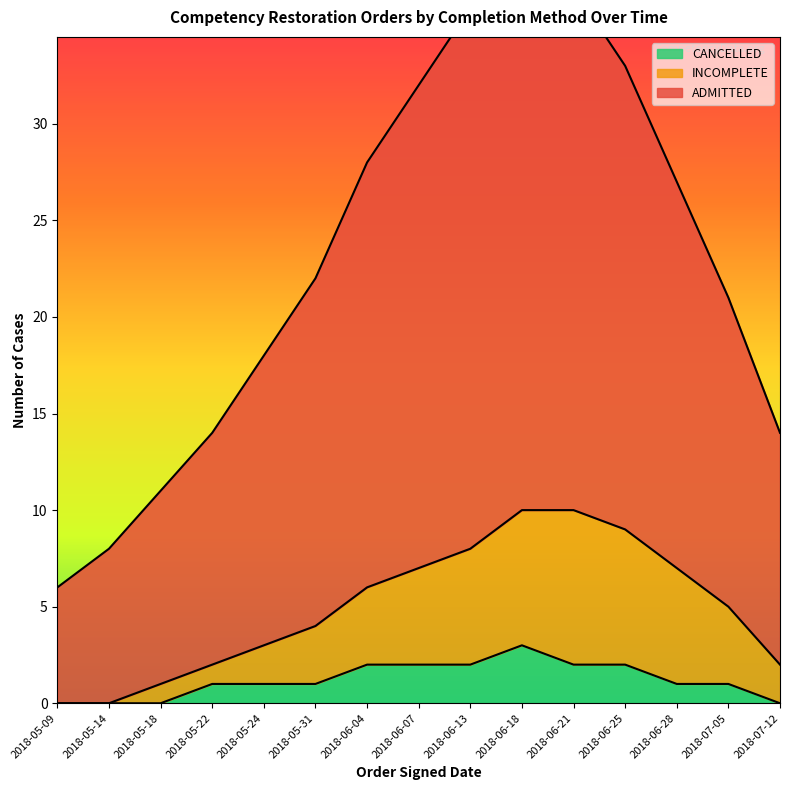

Which series has the largest total across all categories?

ADMITTED